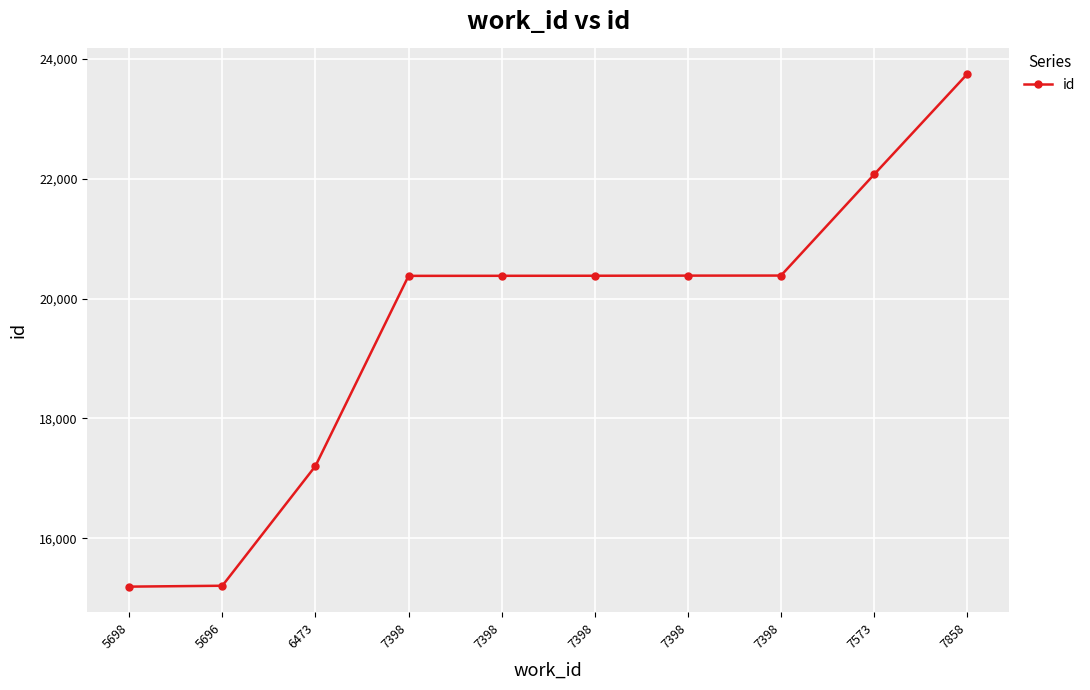

What is the ratio of the value at 7398 to the value at 7573?

0.9